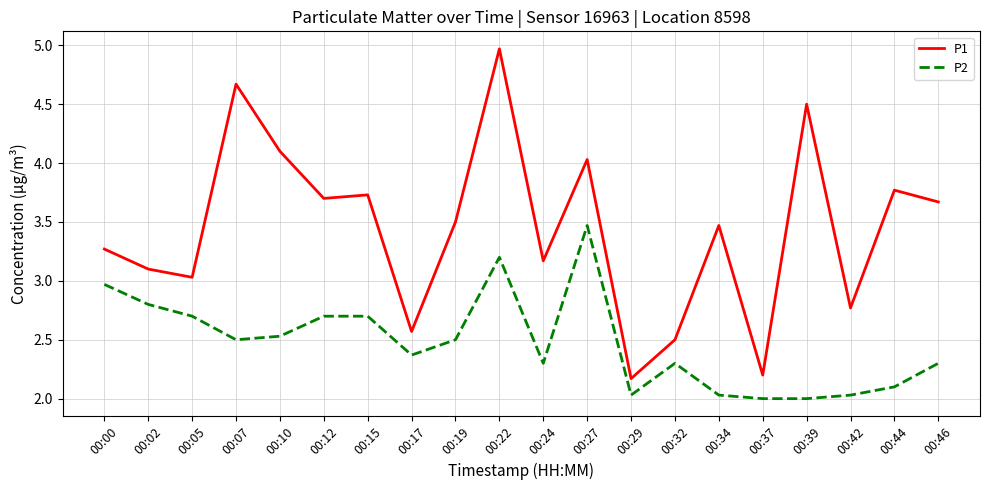

True or false: P2 has more than 1 interior local peaks.

True